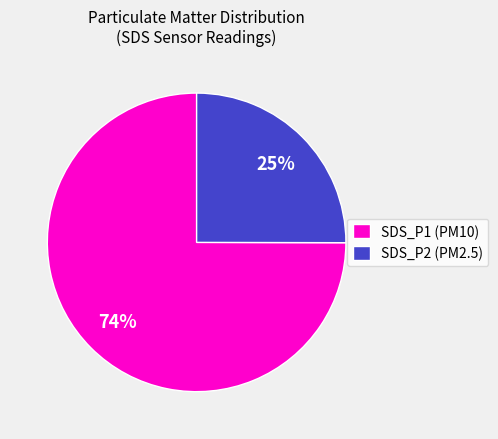

How many segments does this pie chart have?

2